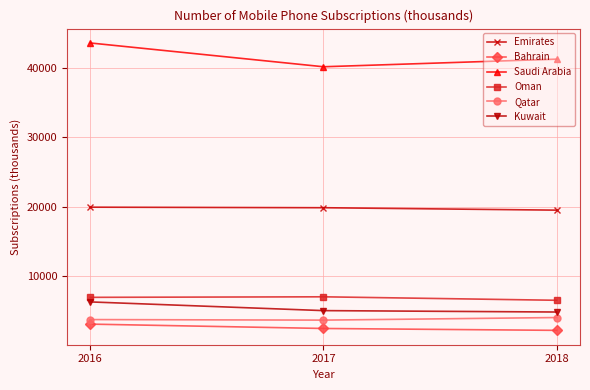

Rank the series by their maximum value, from highest to lowest.

Saudi Arabia, Emirates, Oman, Kuwait, Qatar, Bahrain